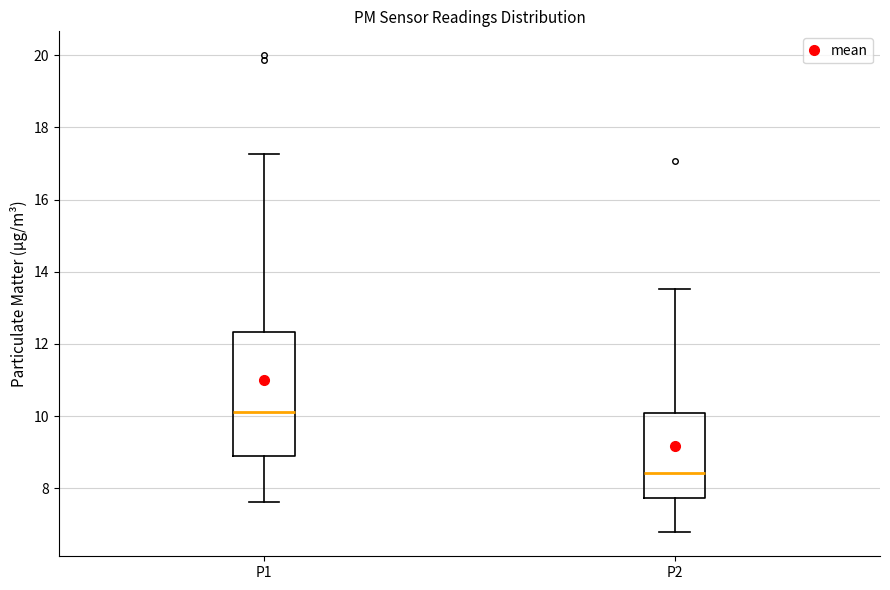

Reading left to right, read every box against the y-axis: the position of its median line, the range the box covers, and the ends of its whiskers. The values are not printed on the chart, so give them approximately, as read against the axis.

P1: median 10.2, box 9.0 to 12.4, whiskers 7.6 to 17.2
P2: median 8.4, box 7.8 to 10.2, whiskers 6.8 to 13.6